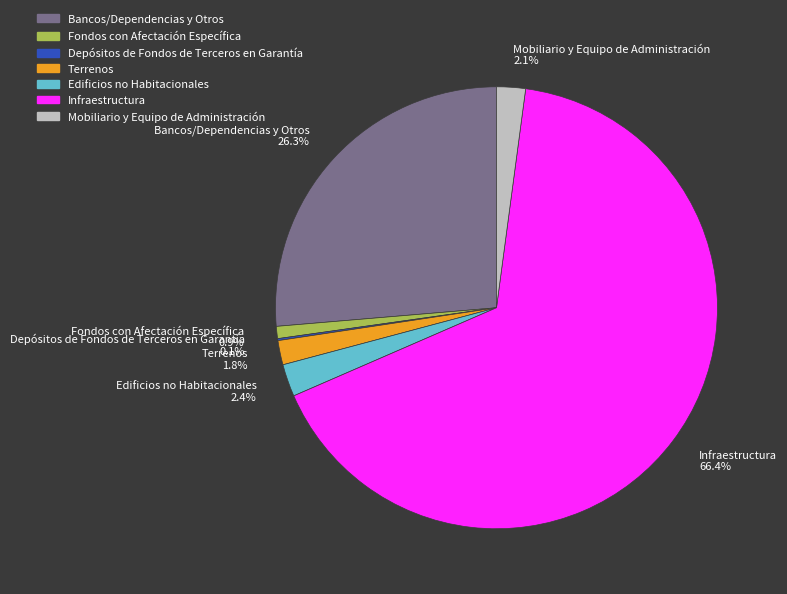

What is the ratio of the value at Mobiliario y Equipo de Administración to the value at Terrenos?

1.2